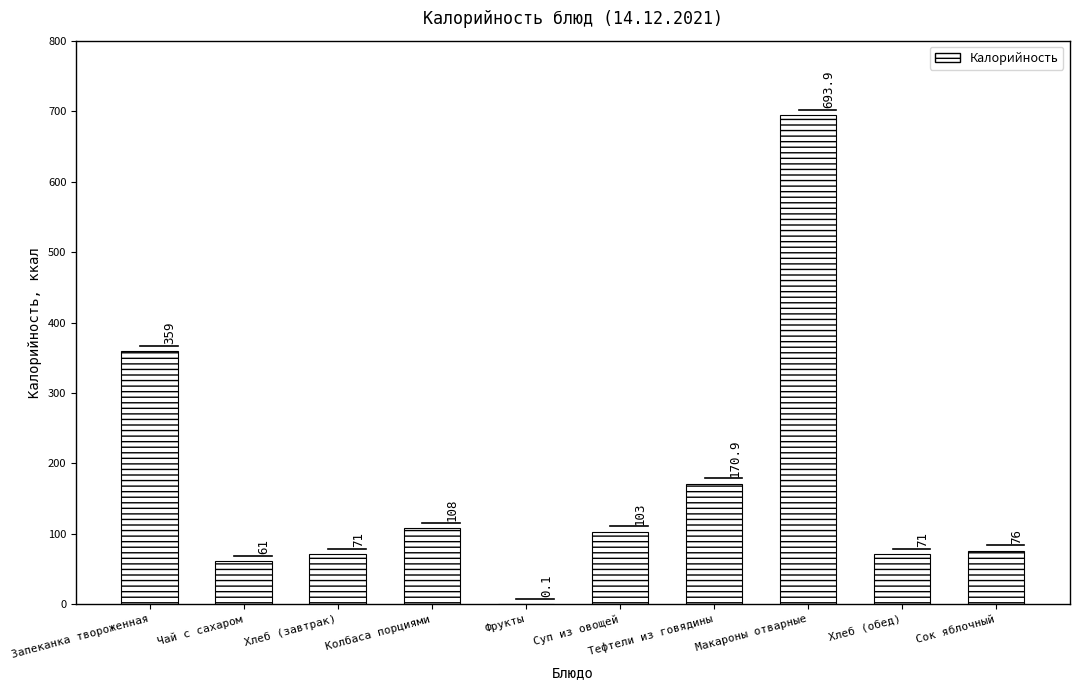

What is the sum of the values at Макароны отварные and Фрукты?

694.0